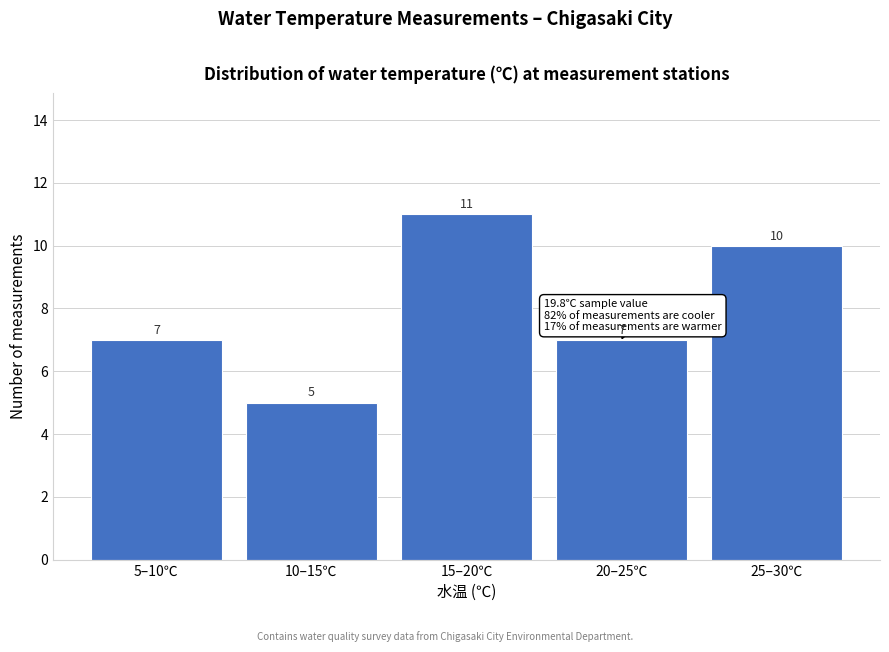

Reading left to right, extract all data points from this chart.

7	5	11	7	10